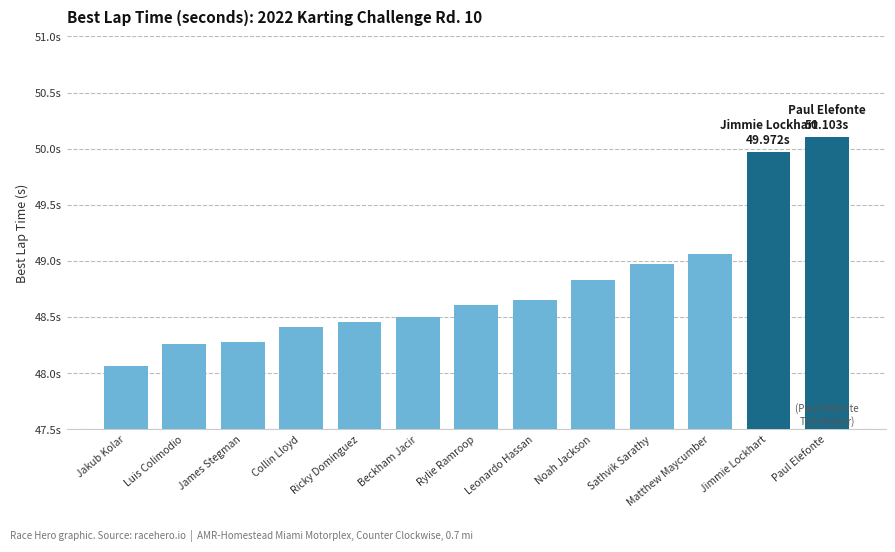

What is the value of the 3rd bar from the left?

48.3